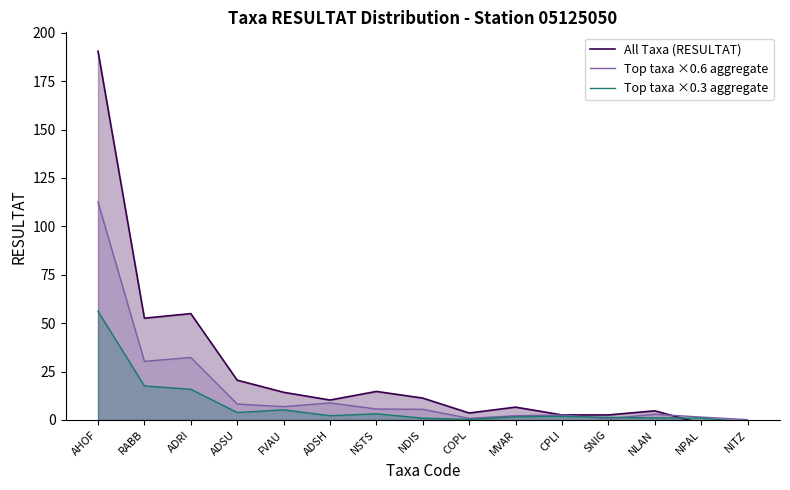

True or false: All Taxa (RESULTAT) and Top taxa ×0.3 aggregate cross at least once.

True